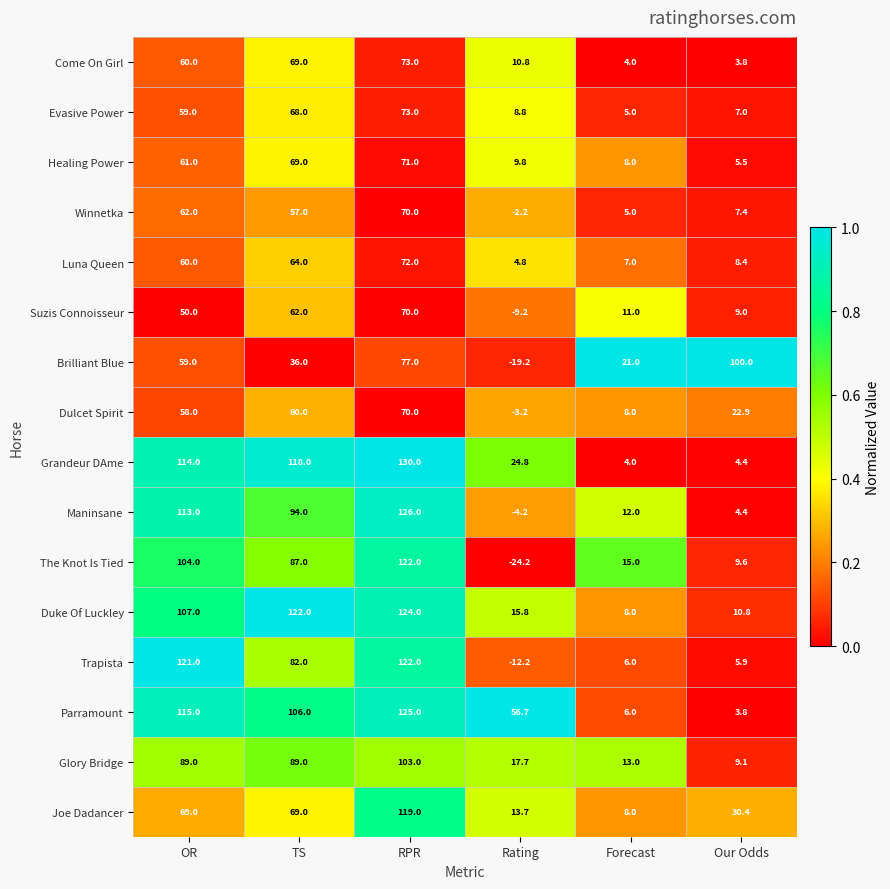

Where is Luna Queen nearest to the value 38?

OR